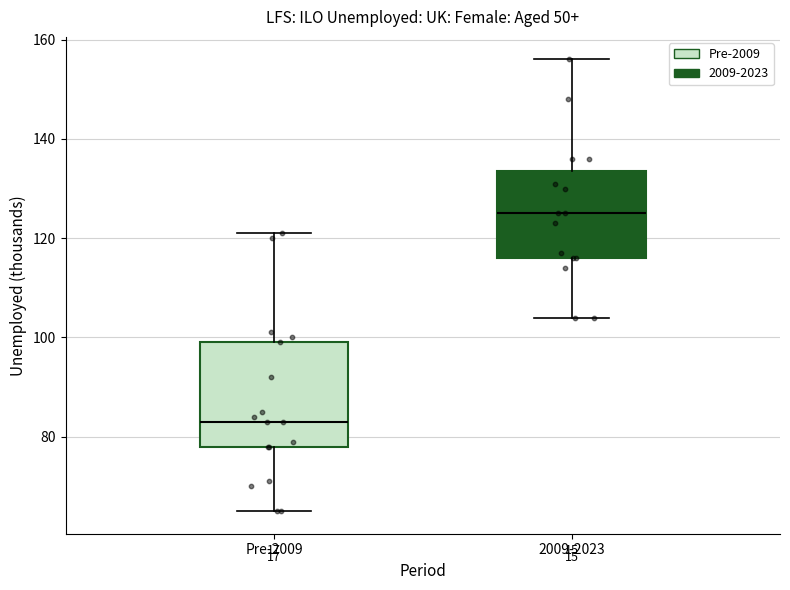

Where is the lower edge of the box for 2009-2023 on the y-axis? The values are not printed on the chart, so give them approximately, as read against the axis.

116